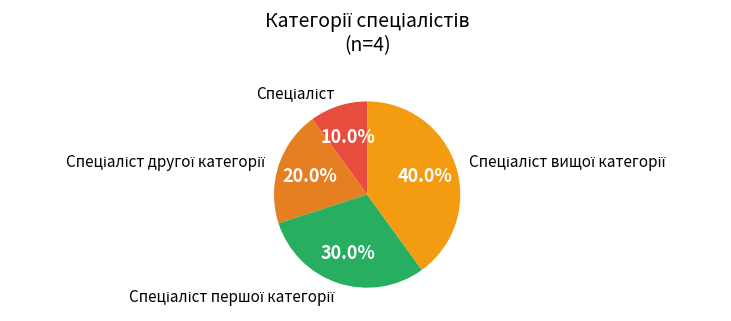

Count the number of slices in the pie.

4